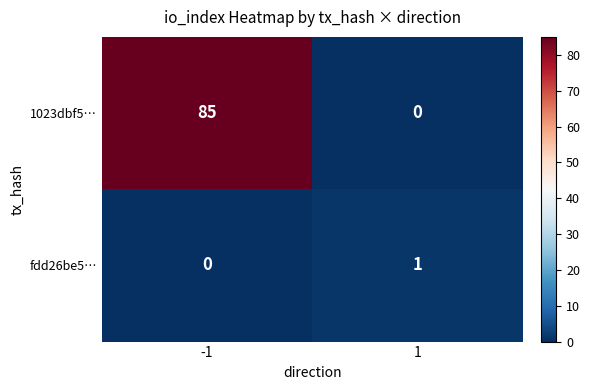

The value of 1023dbf5… at -1 is 145. True or false?

False